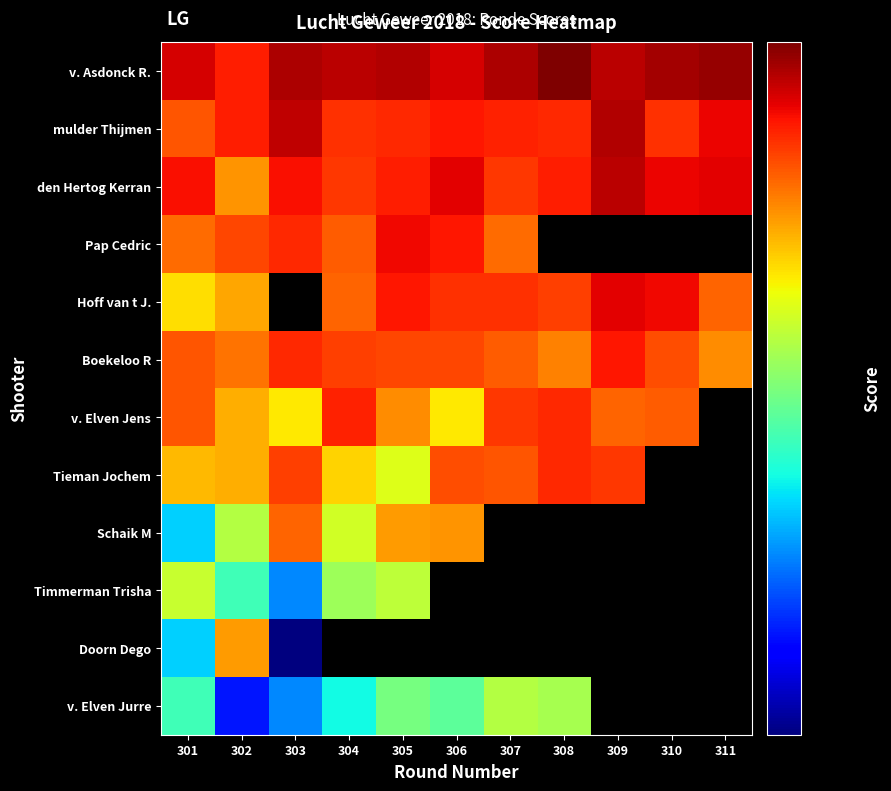

What is the maximum value shown in the chart?

89.0